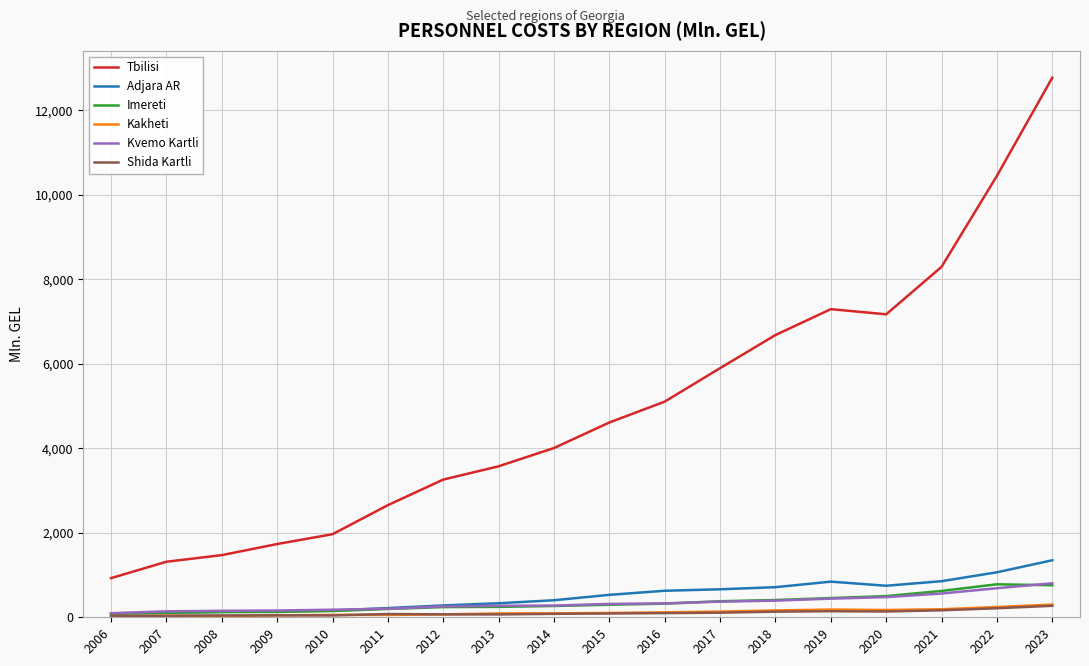

What is the difference between the maximum and minimum values in the Adjara AR series?

1256.5